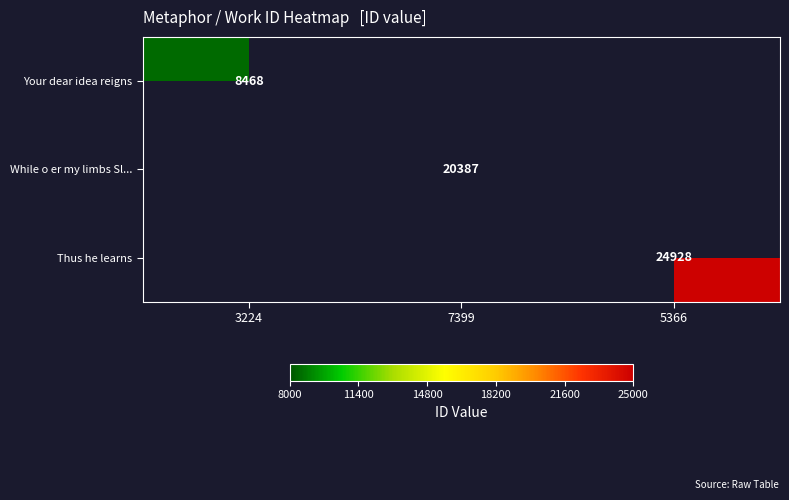

Is it true that Your dear idea reigns equals 5580 at 3224?

False